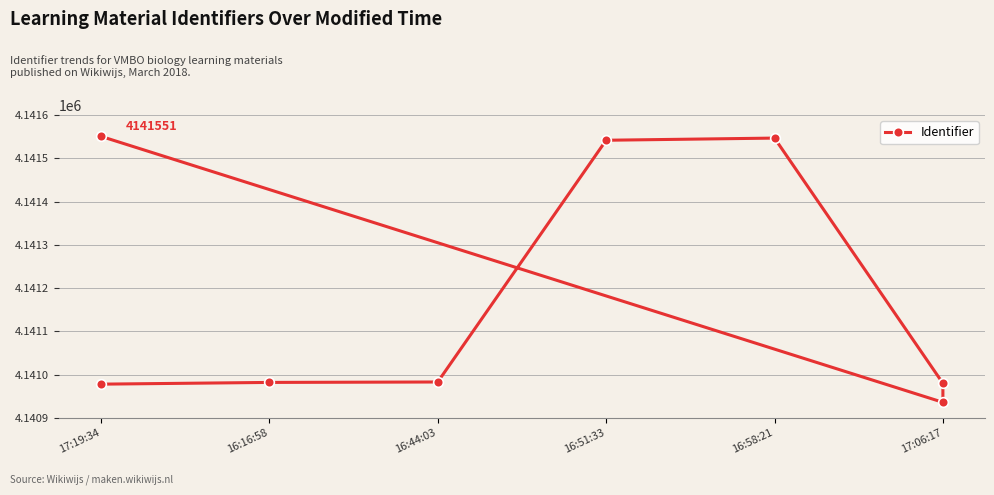

Between 16:44:03 and 16:58:21, which is larger?

16:58:21